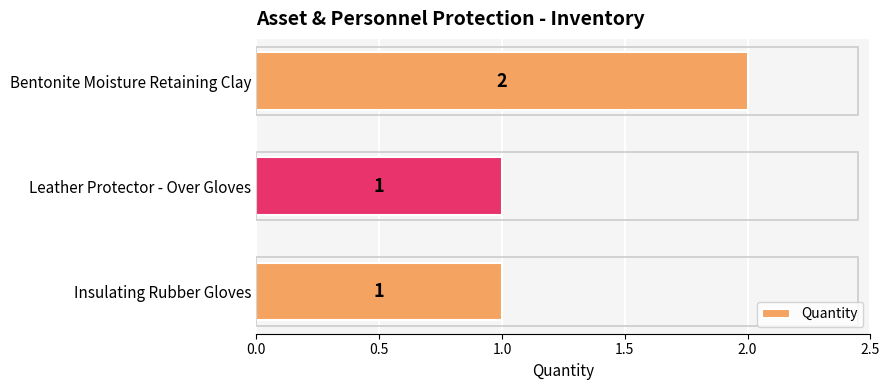

How many bars are there in total?

3